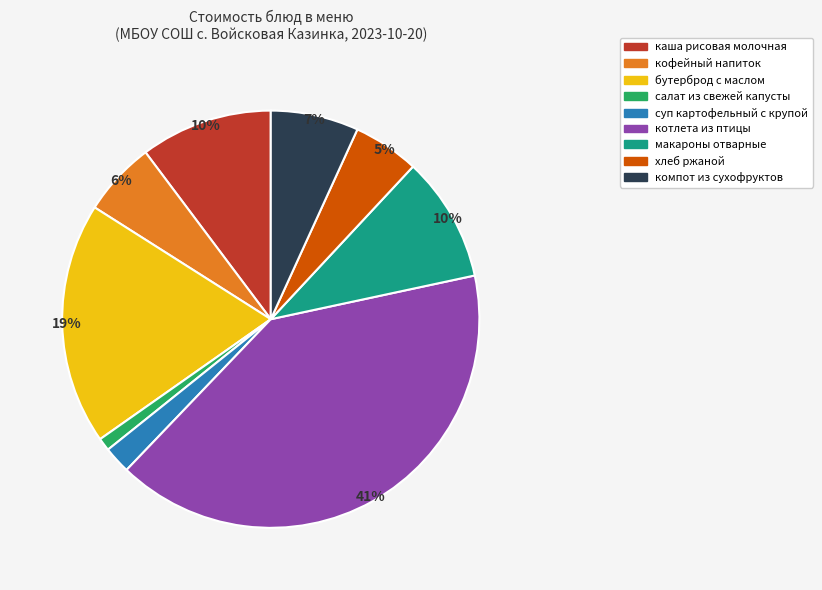

Do кофейный напиток and салат из свежей капусты together represent more than half of the pie?

No